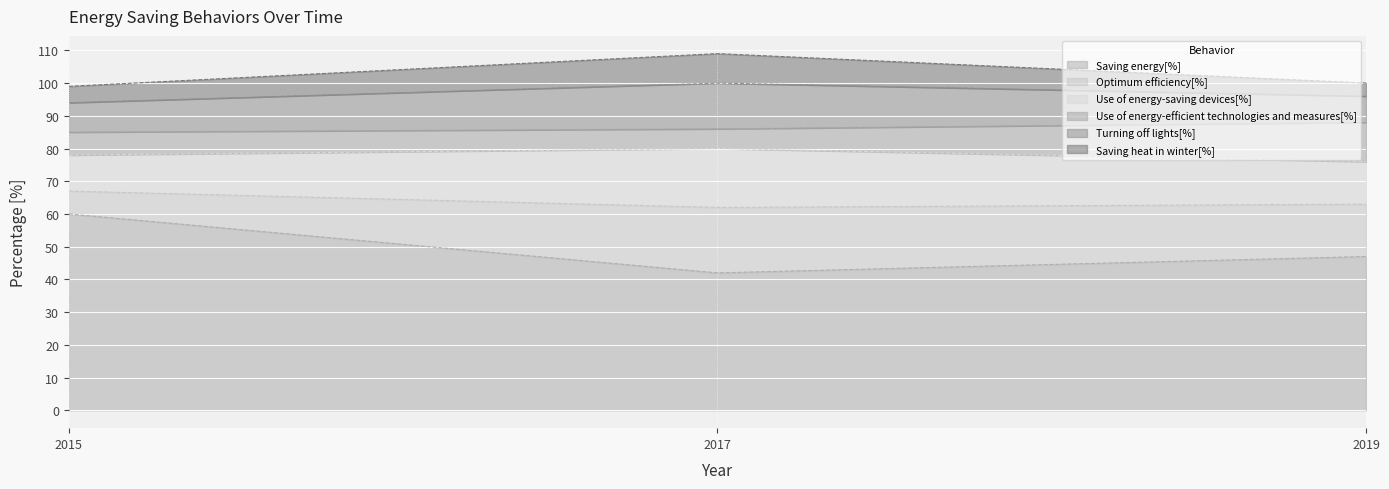

Is the value of Use of energy-saving devices[%] at 2017 greater than the value of Saving heat in winter[%] at 2015?

Yes